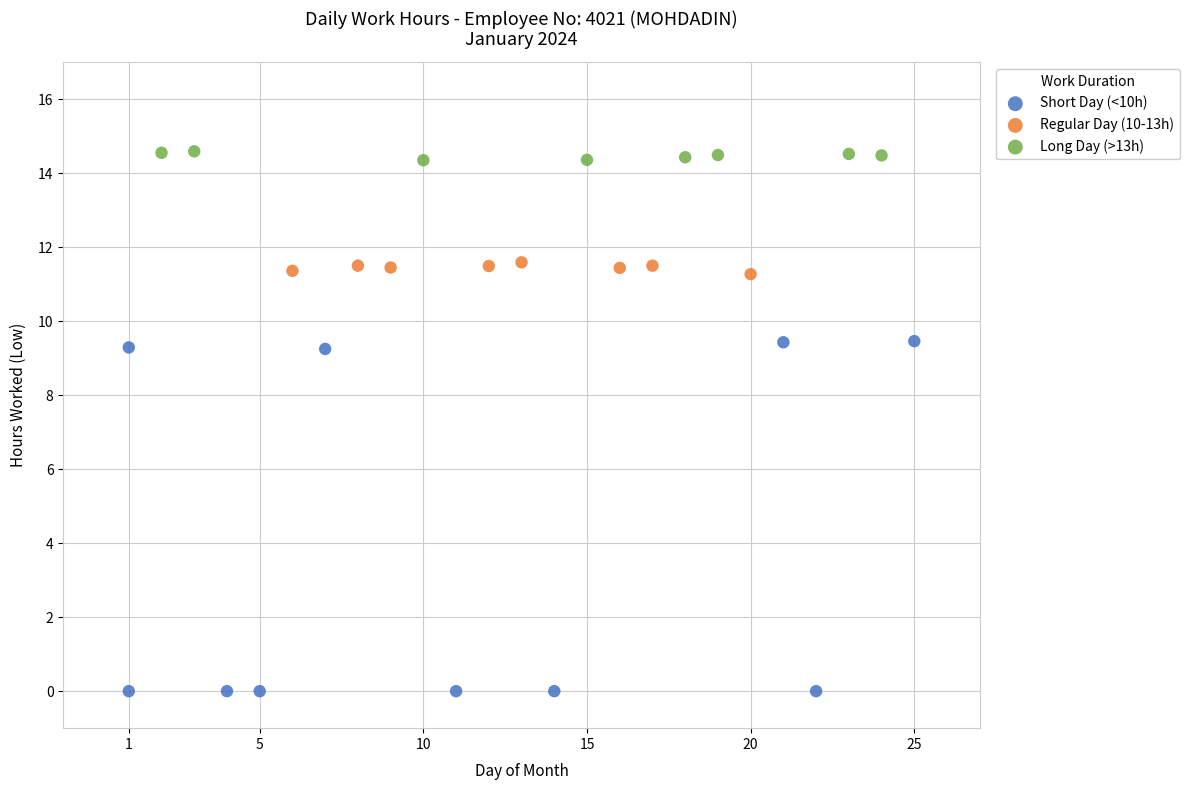

Which series reaches the minimum Y coordinate?

Short Day (<10h)